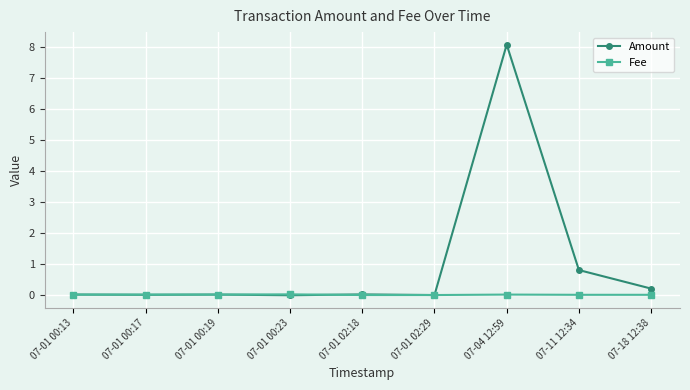

What is the label of the 9th point from the right?

07-01 00:13